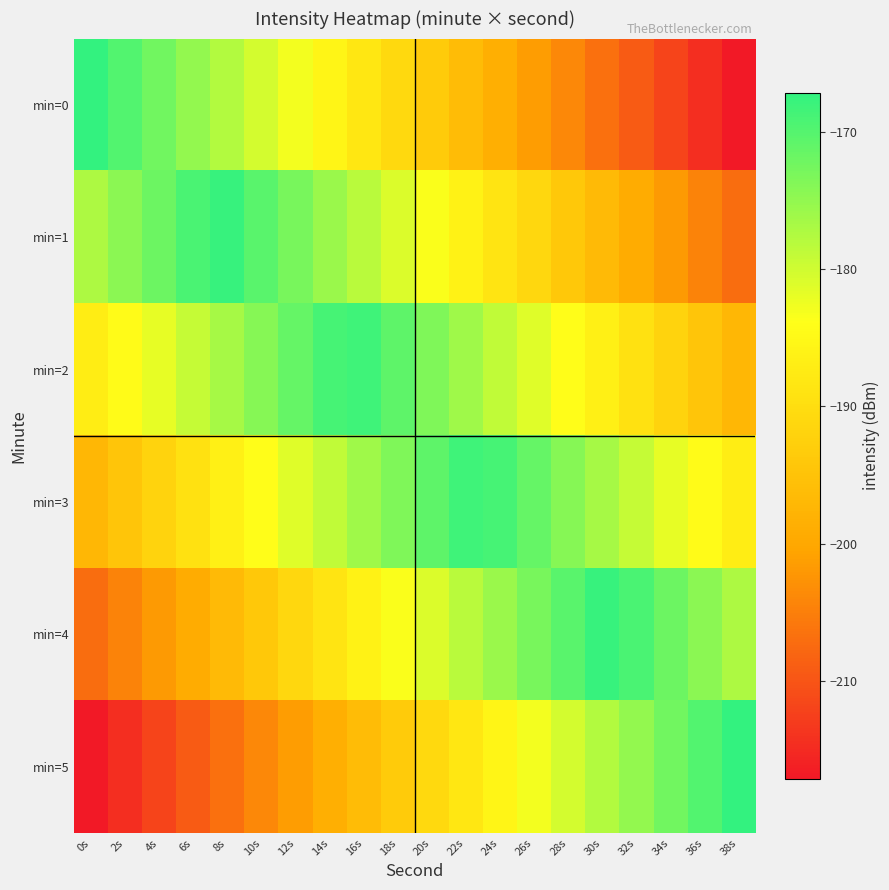

Reading left to right, list all the values displayed in this chart.

min=0: 0s=-167.1	2s=-169.8	4s=-172.4	6s=-175.0	8s=-177.7	10s=-180.3	12s=-182.9	14s=-185.6	16s=-188.2	18s=-190.8	20s=-193.5	22s=-196.1	24s=-198.7	26s=-201.3	28s=-204.0	30s=-206.6	32s=-209.2	34s=-211.9	36s=-214.5	38s=-217.1
min=1: 0s=-177.1	2s=-174.5	4s=-171.9	6s=-169.2	8s=-167.7	10s=-170.3	12s=-172.9	14s=-175.6	16s=-178.2	18s=-180.8	20s=-183.5	22s=-186.1	24s=-188.7	26s=-191.3	28s=-194.0	30s=-196.6	32s=-199.2	34s=-201.9	36s=-204.5	38s=-207.1
min=2: 0s=-187.1	2s=-184.5	4s=-181.9	6s=-179.2	8s=-176.6	10s=-174.0	12s=-171.3	14s=-168.7	16s=-168.2	18s=-170.8	20s=-173.5	22s=-176.1	24s=-178.7	26s=-181.3	28s=-184.0	30s=-186.6	32s=-189.2	34s=-191.9	36s=-194.5	38s=-197.1
min=3: 0s=-197.1	2s=-194.5	4s=-191.9	6s=-189.2	8s=-186.6	10s=-184.0	12s=-181.3	14s=-178.7	16s=-176.1	18s=-173.5	20s=-170.8	22s=-168.2	24s=-168.7	26s=-171.3	28s=-174.0	30s=-176.6	32s=-179.2	34s=-181.9	36s=-184.5	38s=-187.1
min=4: 0s=-207.1	2s=-204.5	4s=-201.9	6s=-199.2	8s=-196.6	10s=-194.0	12s=-191.3	14s=-188.7	16s=-186.1	18s=-183.5	20s=-180.8	22s=-178.2	24s=-175.6	26s=-172.9	28s=-170.3	30s=-167.7	32s=-169.2	34s=-171.9	36s=-174.5	38s=-177.1
min=5: 0s=-217.1	2s=-214.5	4s=-211.9	6s=-209.2	8s=-206.6	10s=-204.0	12s=-201.3	14s=-198.7	16s=-196.1	18s=-193.5	20s=-190.8	22s=-188.2	24s=-185.6	26s=-182.9	28s=-180.3	30s=-177.7	32s=-175.0	34s=-172.4	36s=-169.8	38s=-167.1